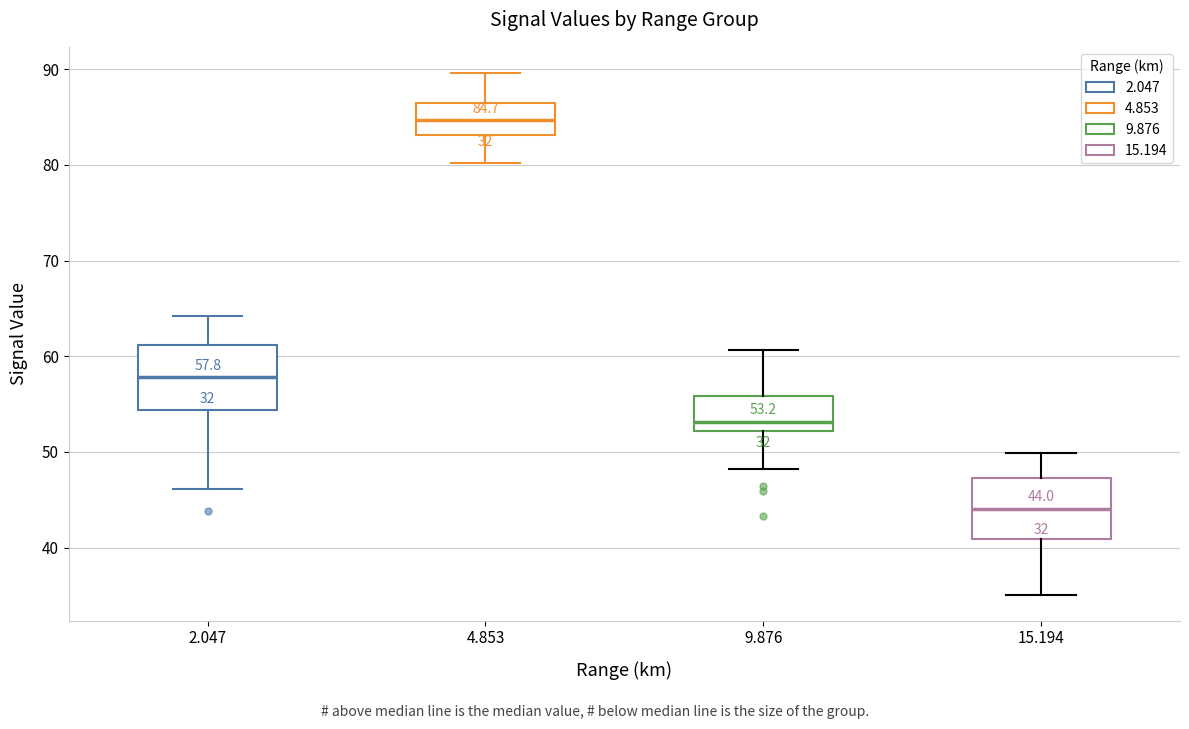

Which box's median line is the lowest?

15.194